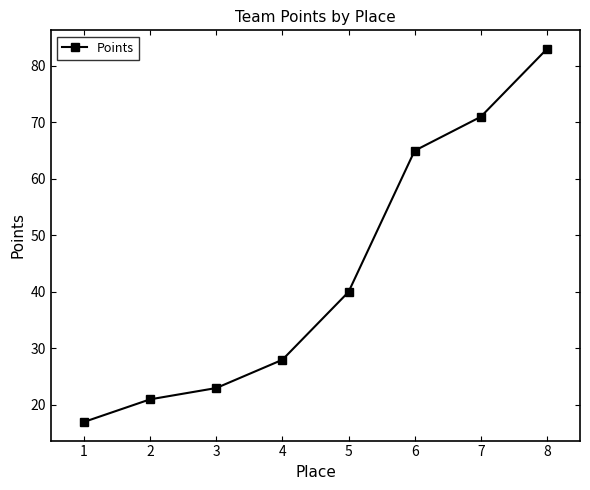

Rank the categories by value from lowest to highest.

1, 2, 3, 4, 5, 6, 7, 8